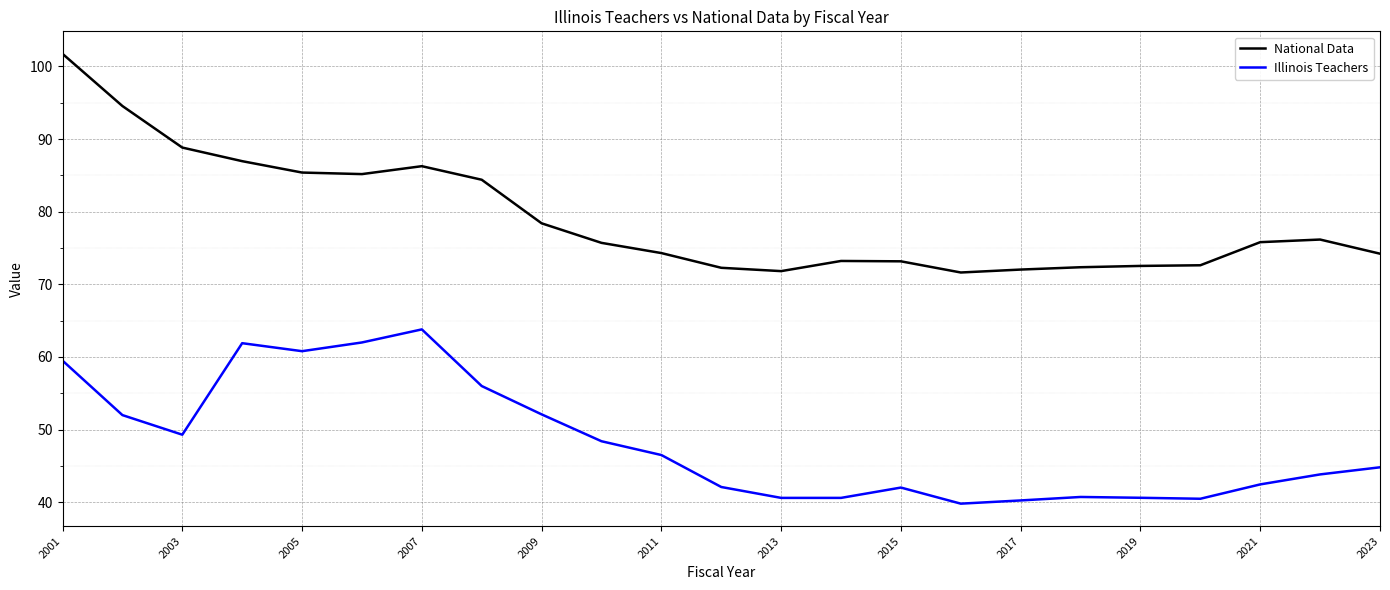

What is the difference between the maximum and minimum values in the Illinois Teachers series?

24.0